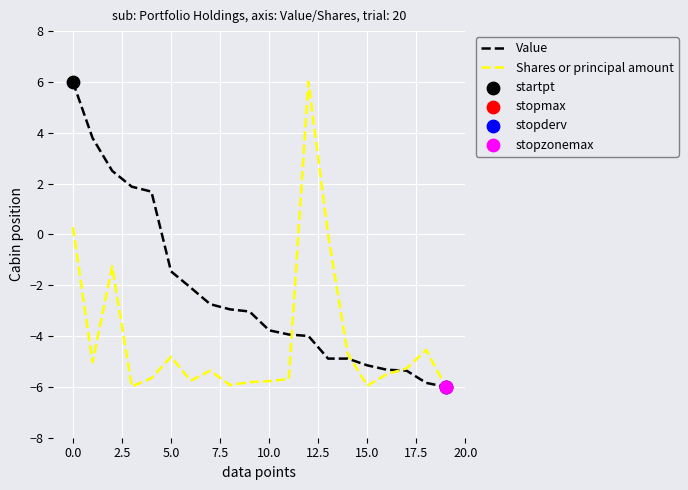

What is the maximum value for Shares or principal amount?

6.0